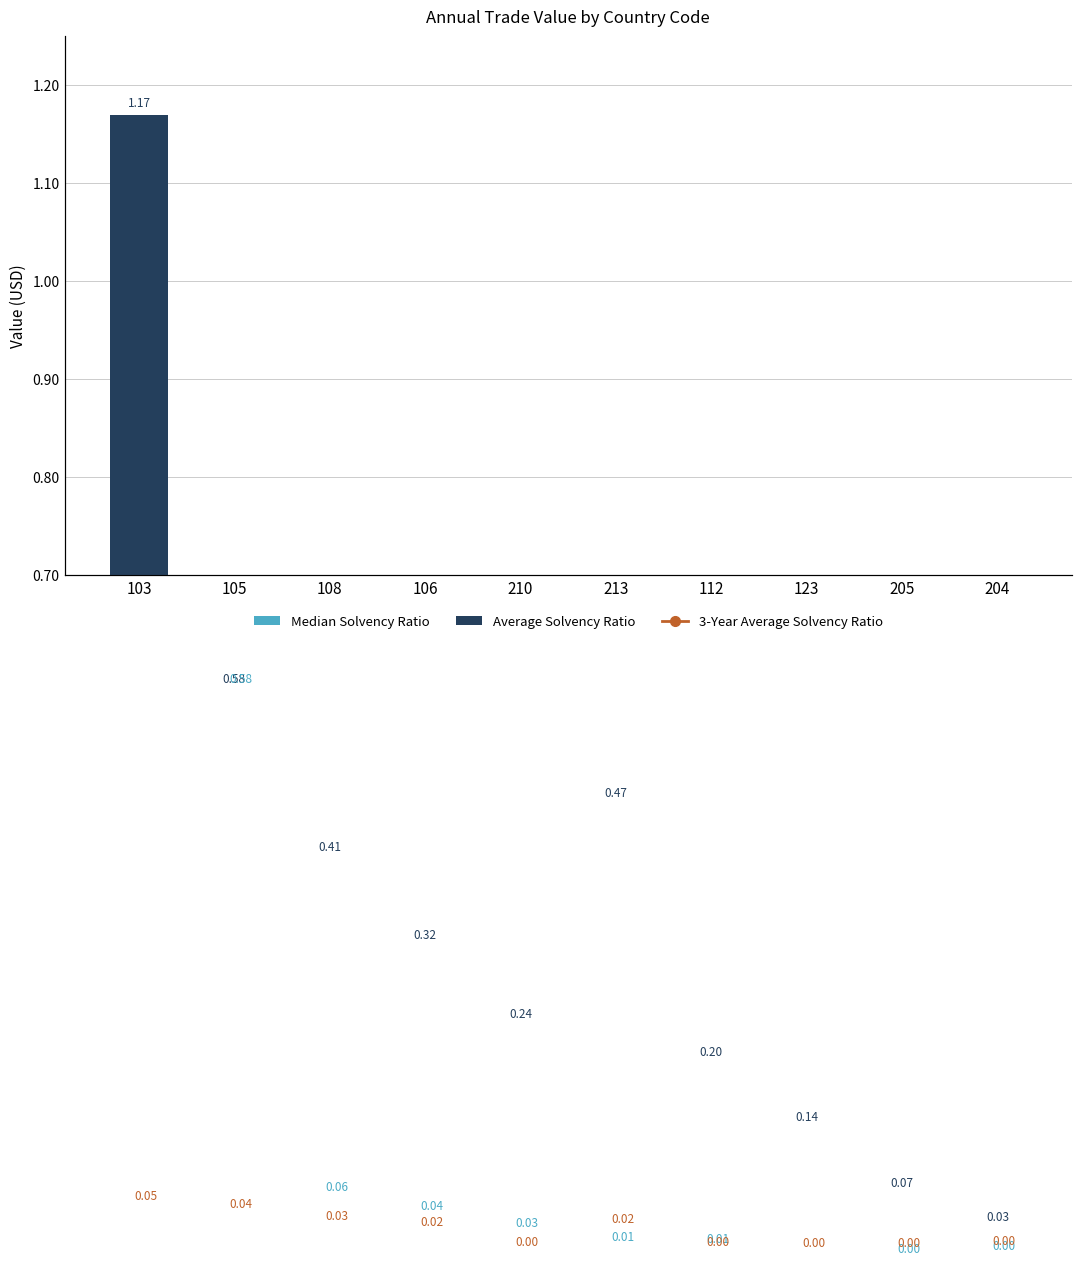

The value of Average Solvency Ratio at 210 is 0.1. True or false?

False